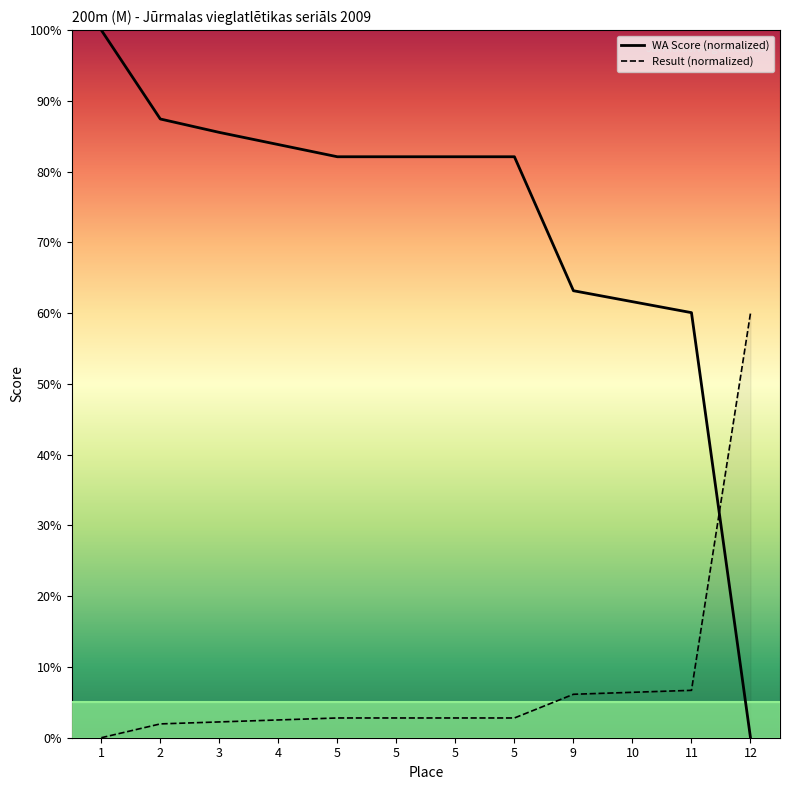

Which has a higher value, 11 or 9?

9